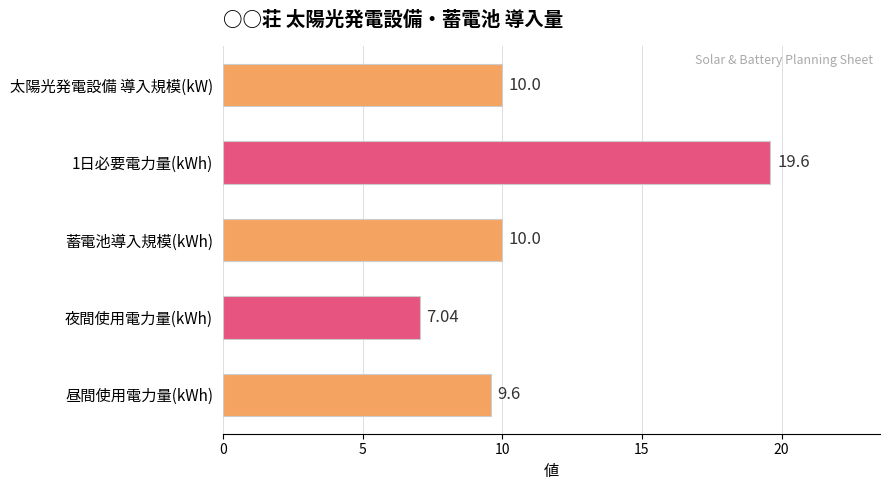

How many data points does each series have?

5